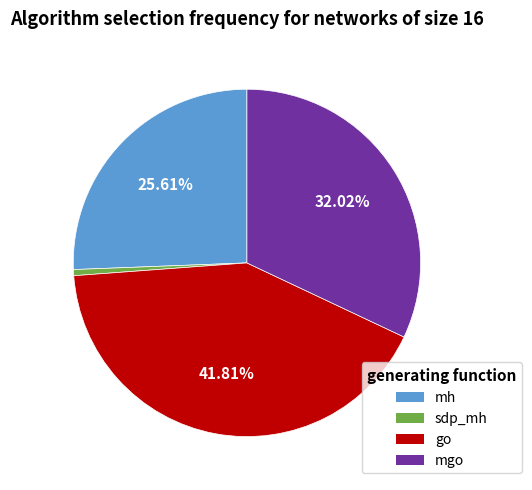

Rank the categories by value from lowest to highest.

sdp_mh, mh, mgo, go